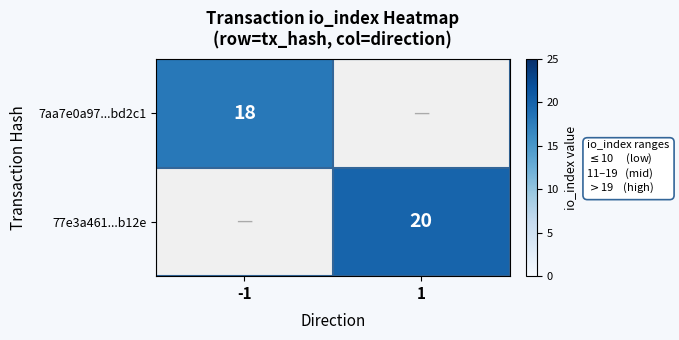

The 77e3a461...b12e series shows 20 at 1. True or false?

True